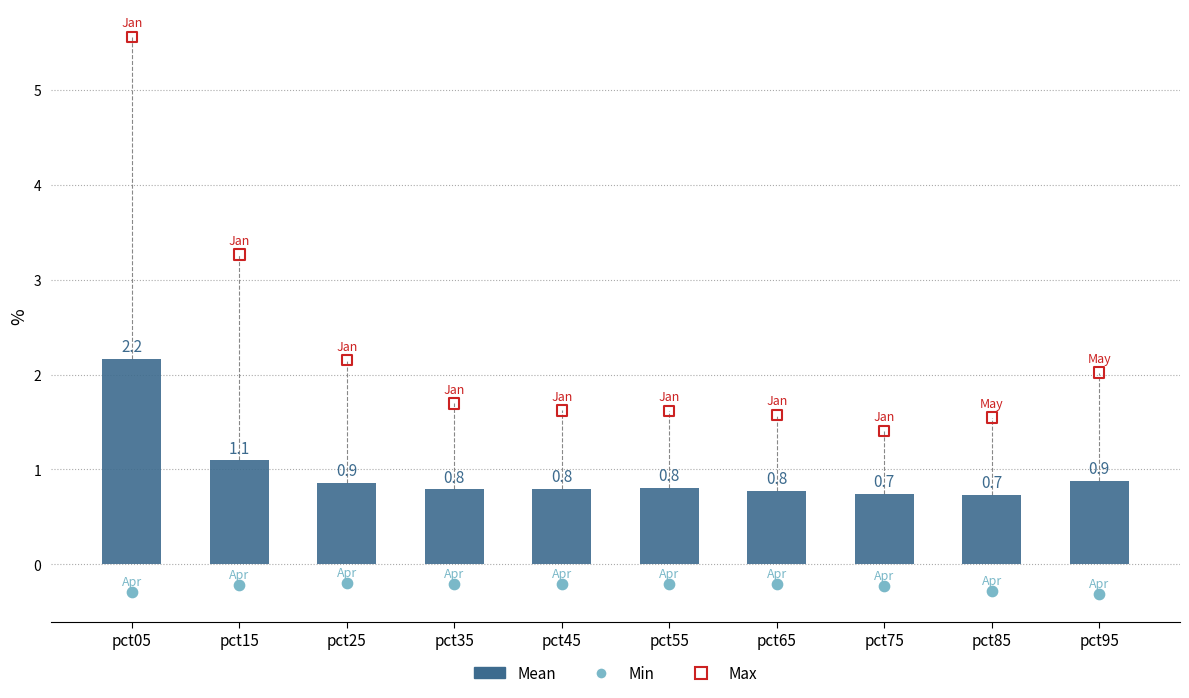

At how many categories does at least one series exceed 1?

10